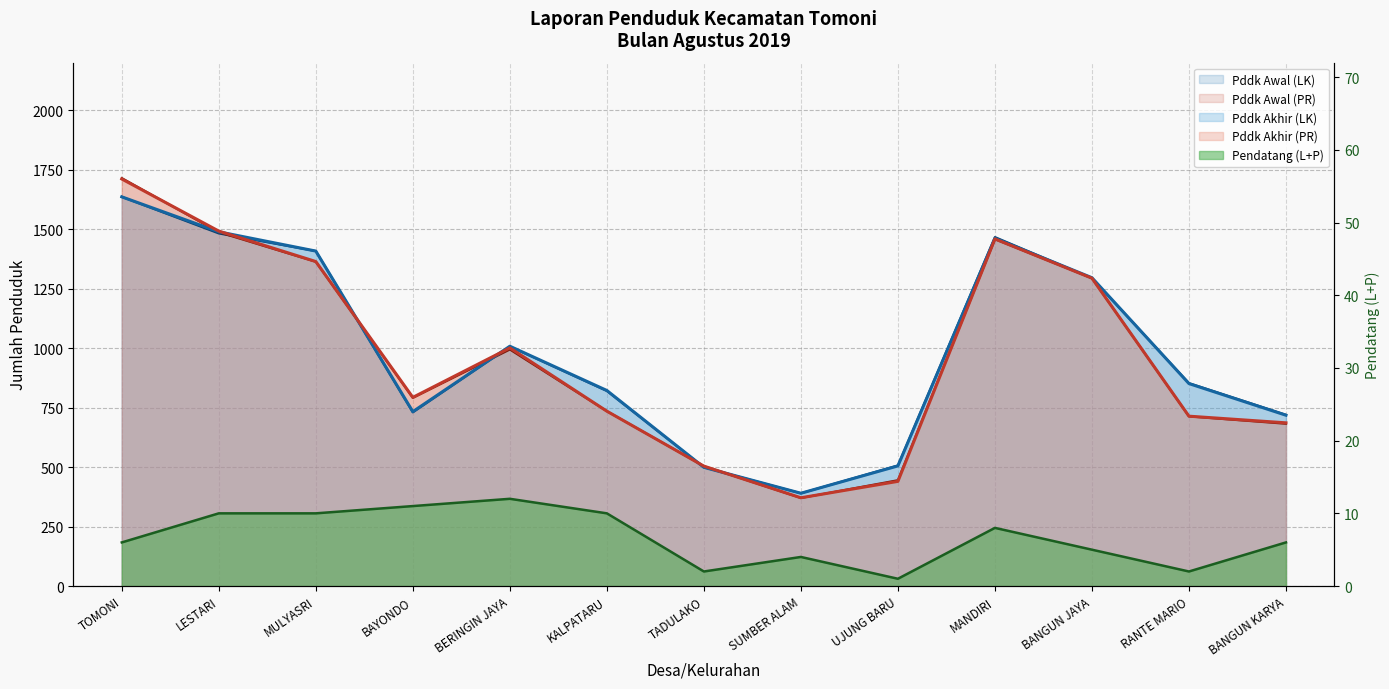

What is the sum of all Pddk Akhir (LK) (line) values?

12817